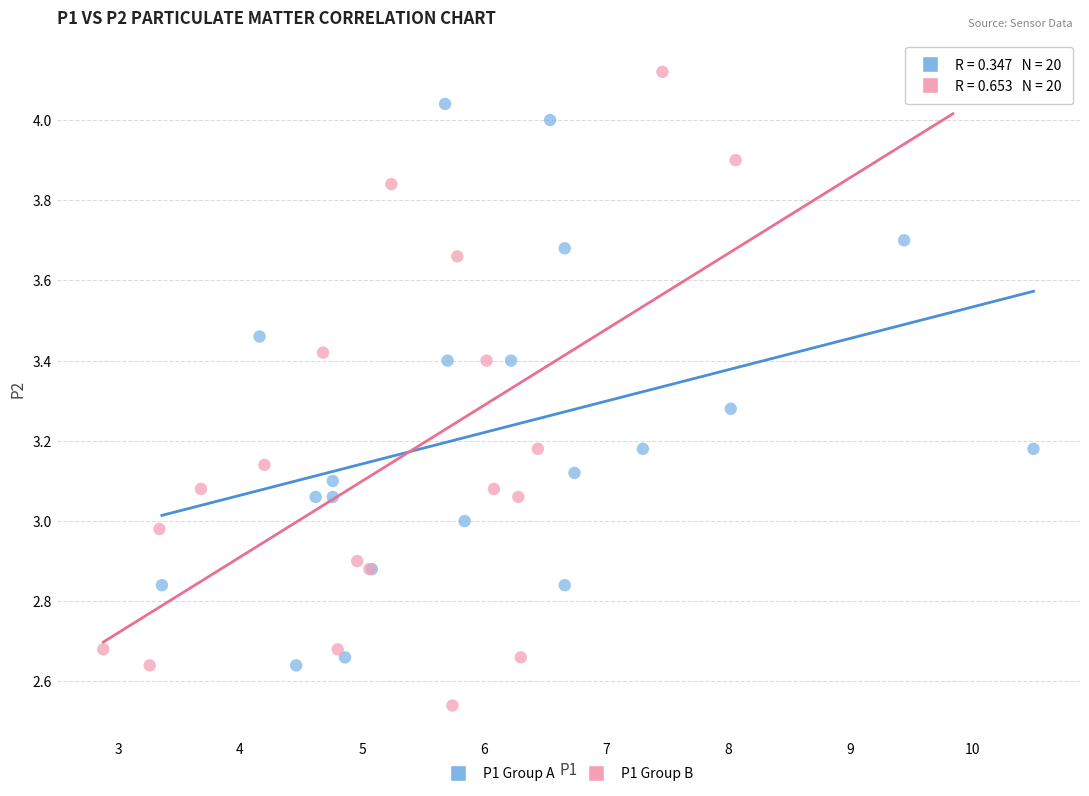

Which series has the widest spread of Y values?

P1 Group B